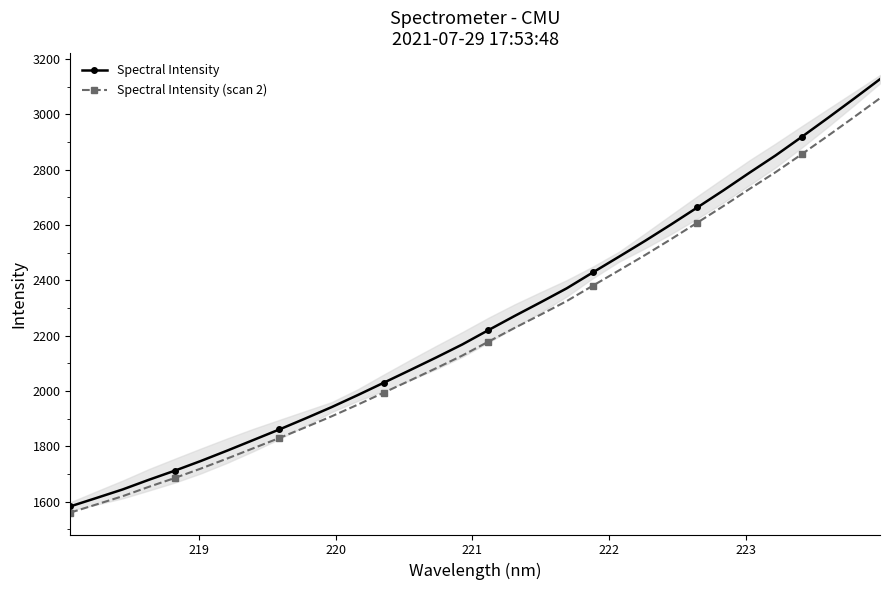

What are all the series names shown in the legend?

Spectral Intensity, Spectral Intensity (scan 2)